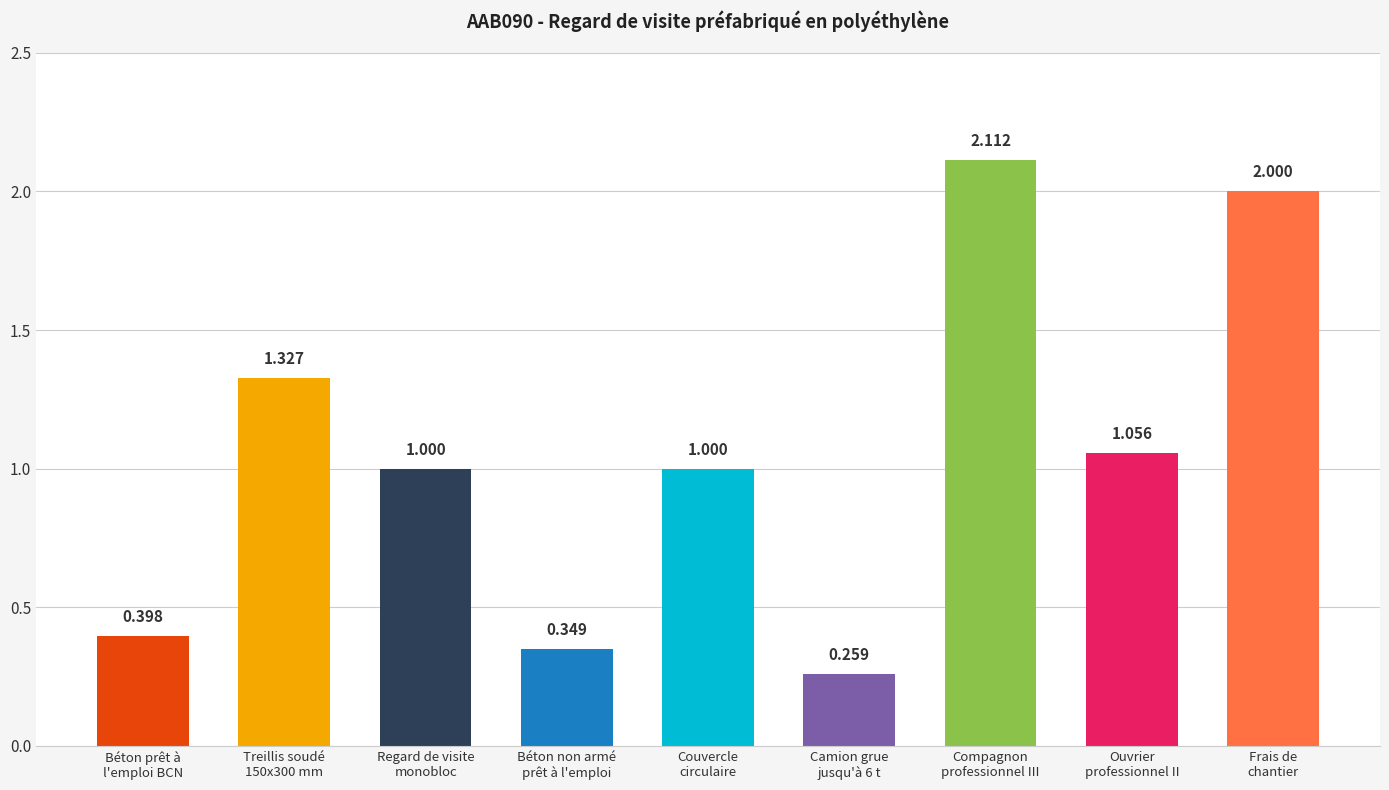

How many bars are there in total?

9